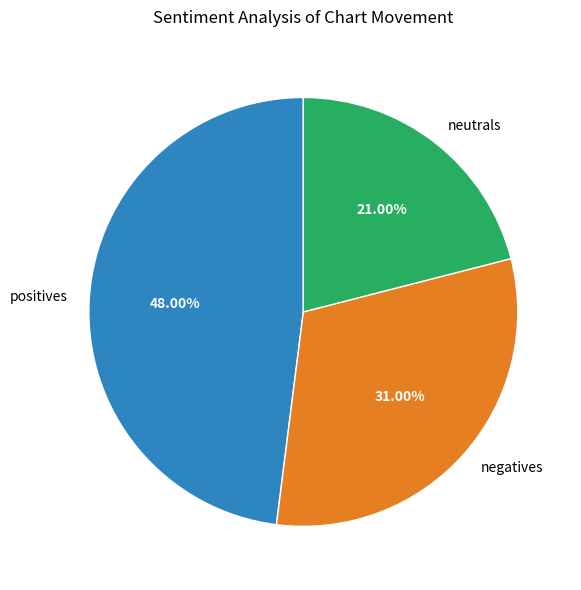

Combined, do negatives and neutrals account for over 50%?

Yes